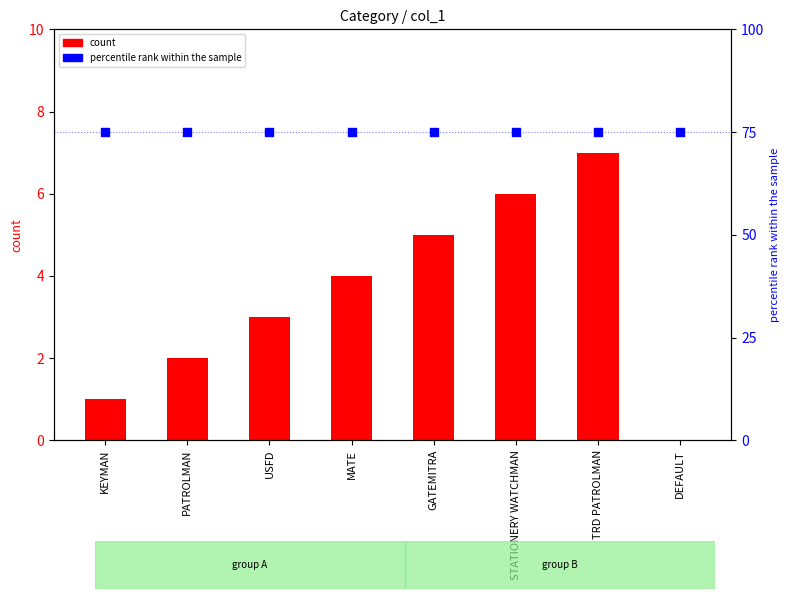

Is the value of percentile rank at GATEMITRA greater than the value of col_1 at PATROLMAN?

Yes